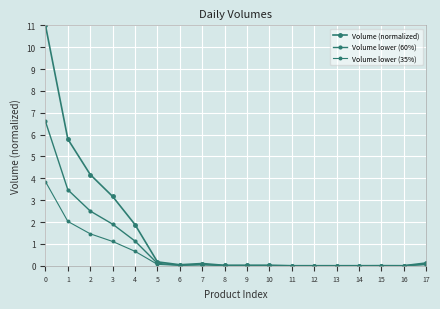

Reading left to right, transcribe all the data shown in this chart.

Volume (normalized): 11.0	5.8	4.2	3.2	1.9	0.2	0.0	0.1	0.0	0.0	0.0	0.0	0.0	0.0	0.0	0.0	0.0	0.1
Volume lower (60%): 6.6	3.5	2.5	1.9	1.1	0.1	0.0	0.1	0.0	0.0	0.0	0.0	0.0	0.0	0.0	0.0	0.0	0.1
Volume lower (35%): 3.8	2.0	1.5	1.1	0.7	0.1	0.0	0.0	0.0	0.0	0.0	0.0	0.0	0.0	0.0	0.0	0.0	0.0